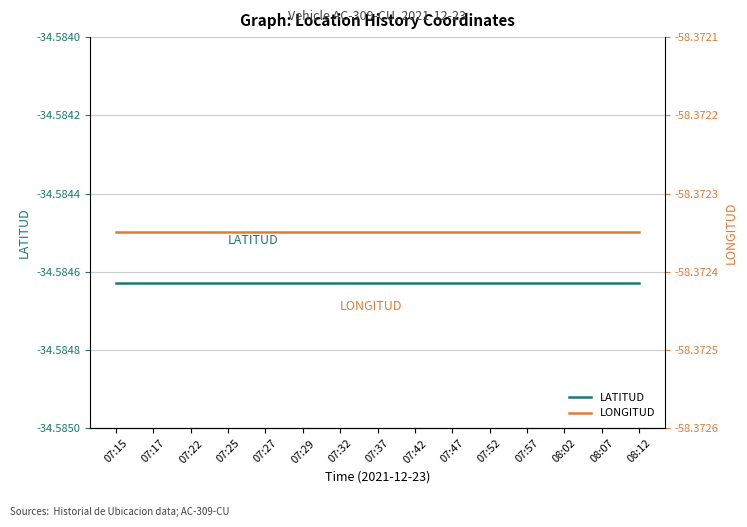

What is the sum of the LONGITUD values at 07:37 and 07:15?

-116.7